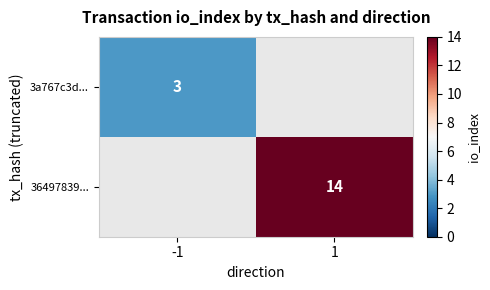

Which series has the widest spread of values?

3a767c3d...